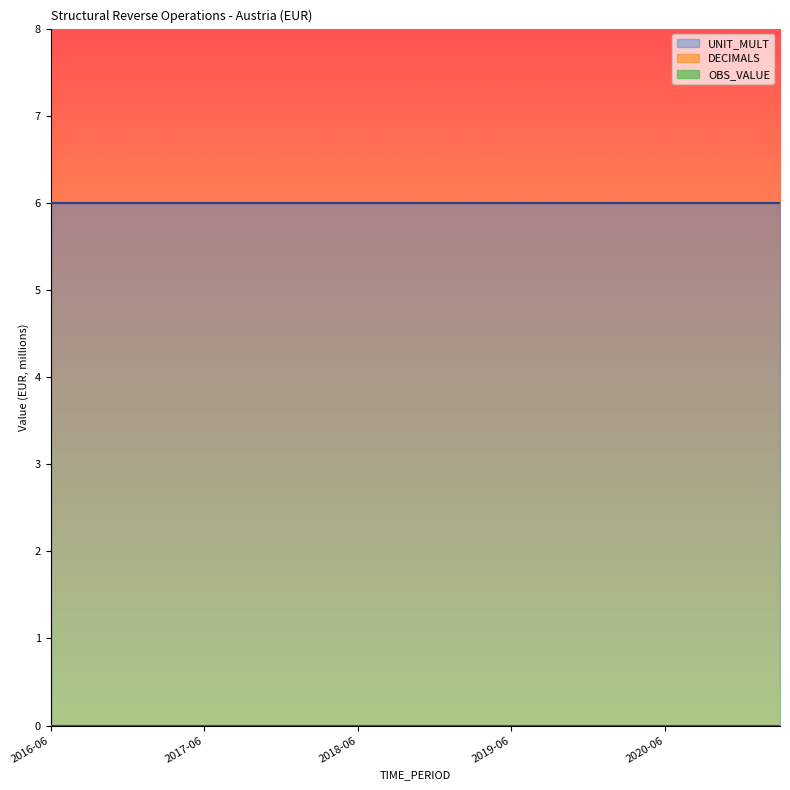

How many series are shown in this chart?

3